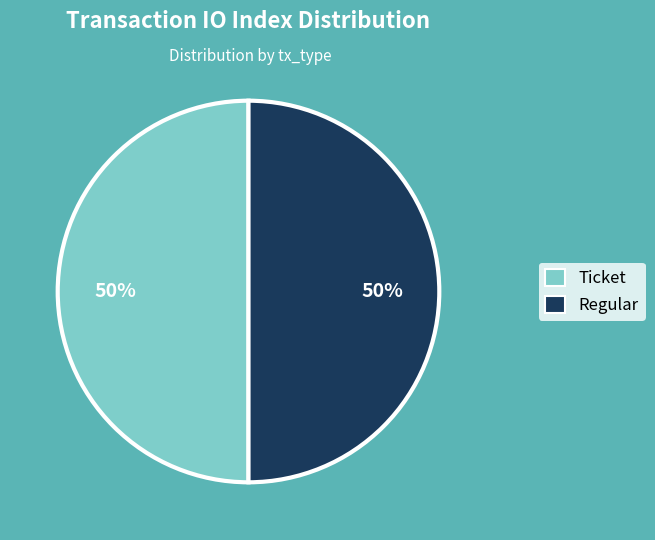

Count the number of slices in the pie.

2